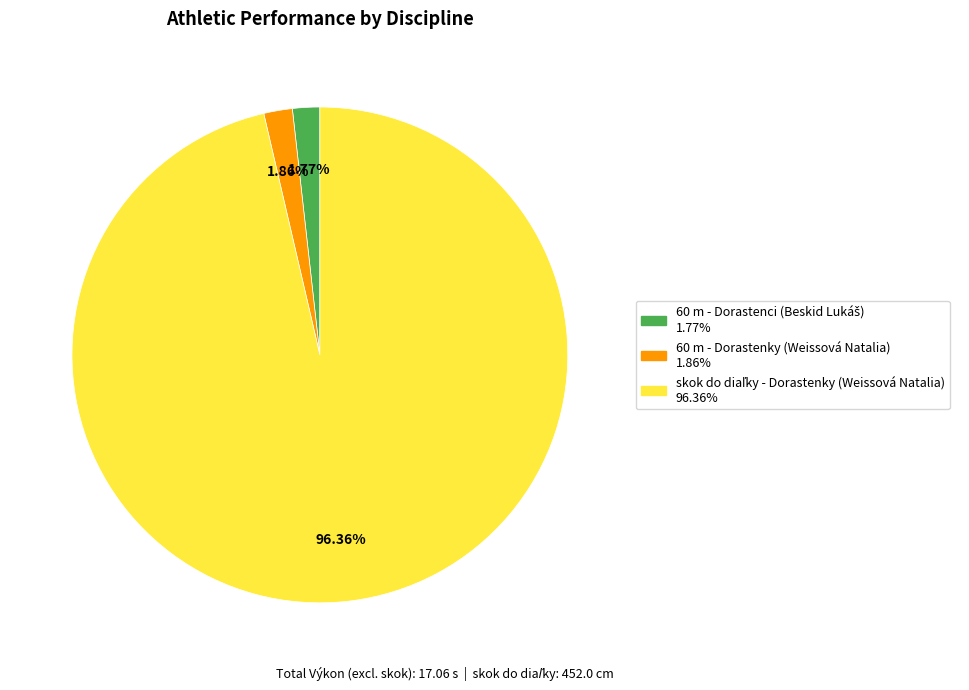

How many segments does this pie chart have?

3